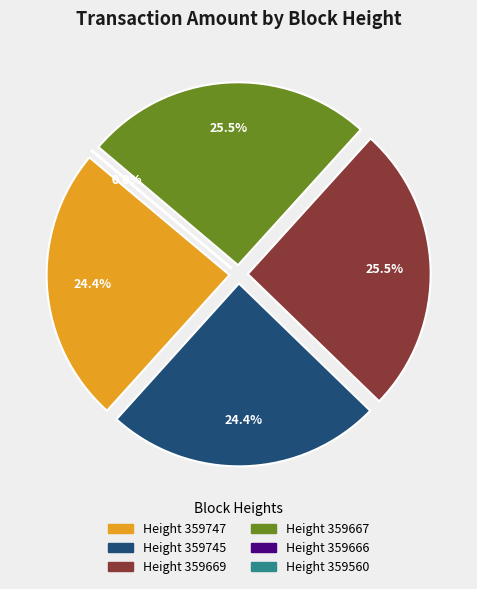

Is there a majority slice in this chart?

No